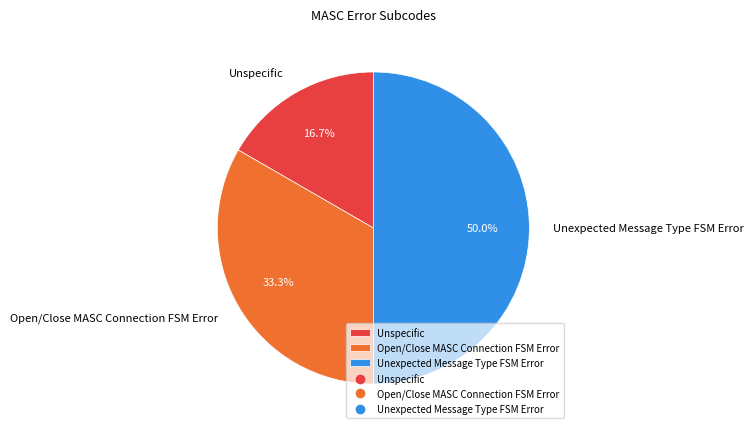

Is Unspecific the majority of the pie?

No